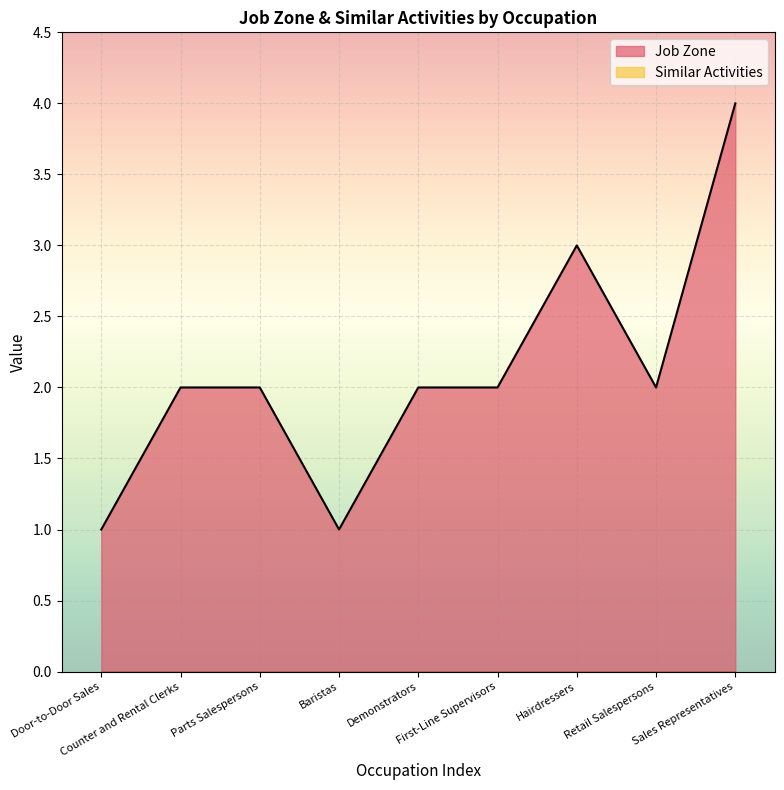

Read the value at Hairdressers.

3